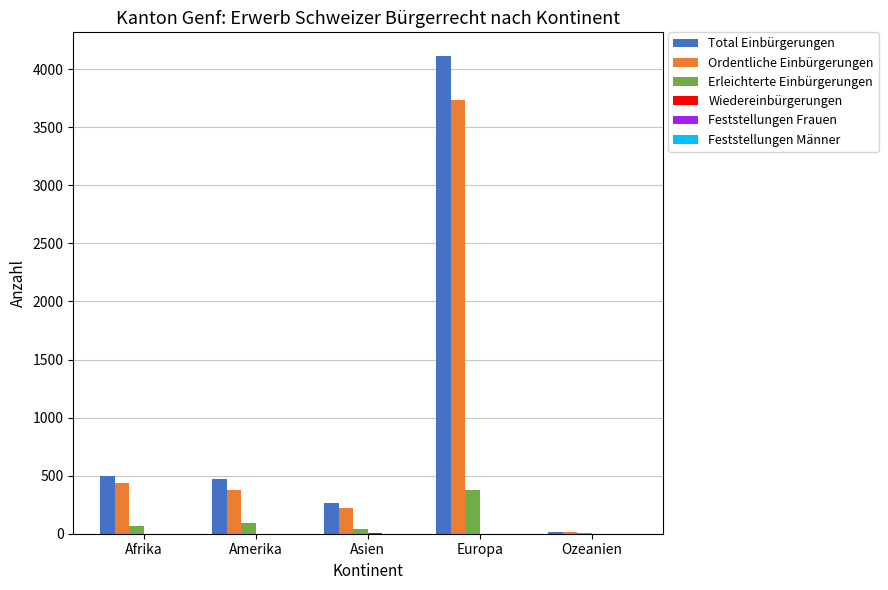

At which category is the sum across all series the highest?

Europa